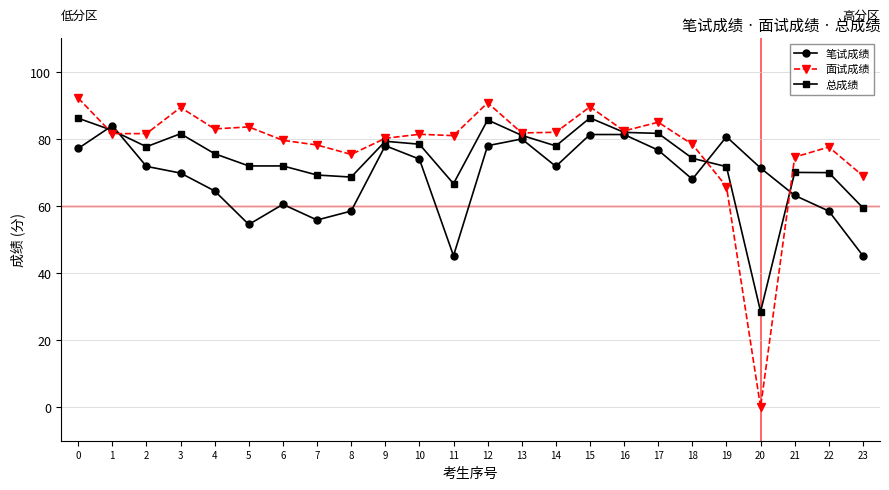

What is the difference between the 面试成绩 values at 21 and 23?

5.6